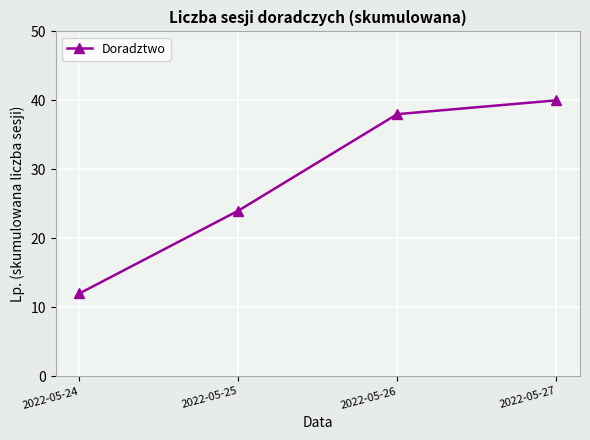

List the labels in order of value, largest first.

2022-05-27, 2022-05-26, 2022-05-25, 2022-05-24